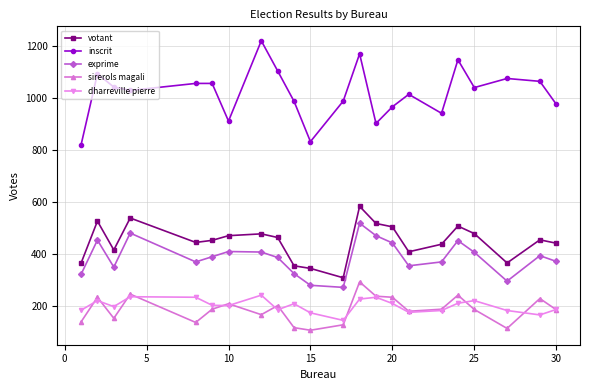

Which series has the largest total across all categories?

inscrit